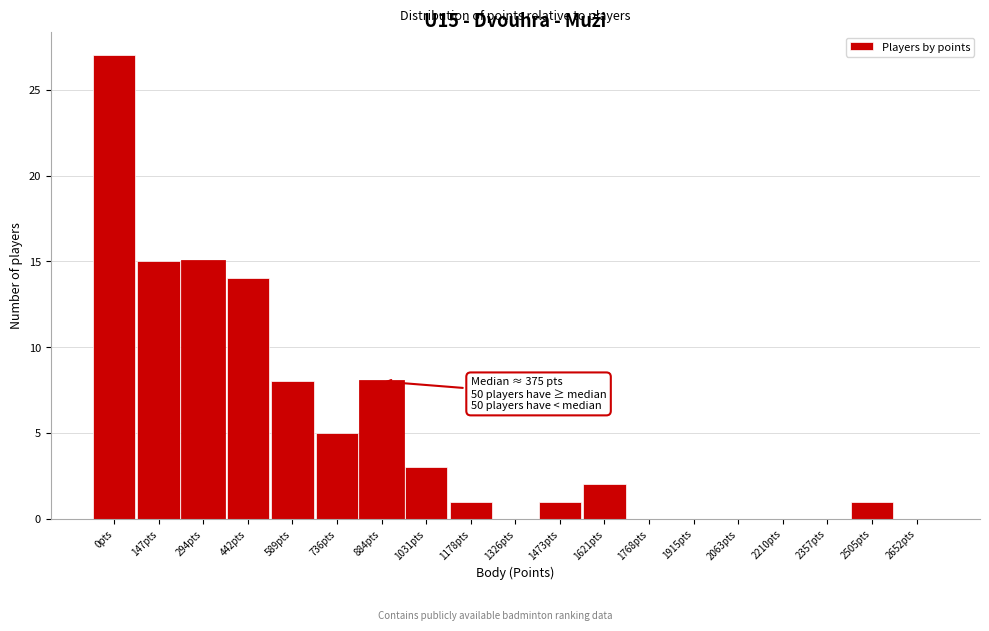

Reading right to left, list all the values displayed in this chart.

2652pts=0	2505pts=1	2357pts=0	2210pts=0	2063pts=0	1915pts=0	1768pts=0	1621pts=2	1473pts=1	1326pts=0	1178pts=1	1031pts=3	884pts=8	736pts=5	589pts=8	442pts=14	294pts=15	147pts=15	0pts=27